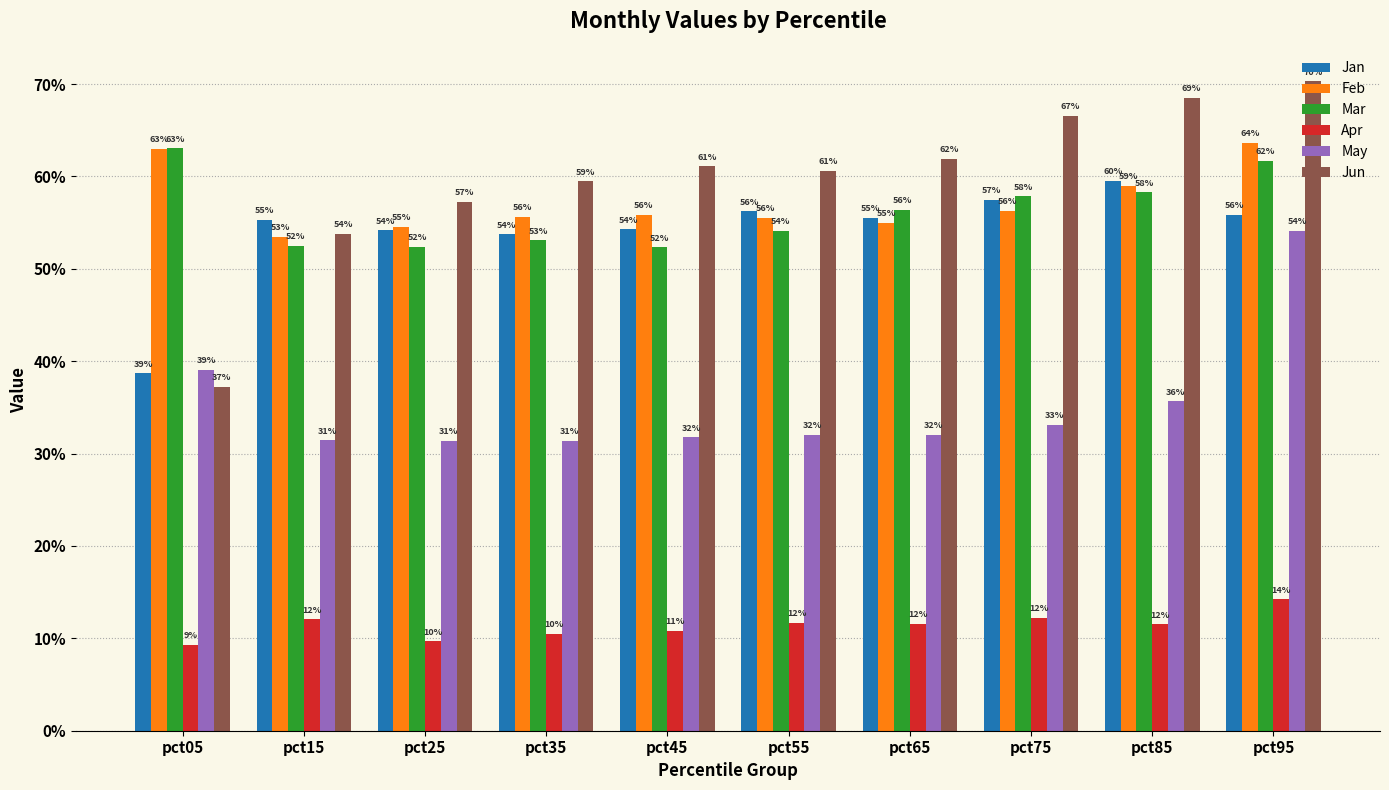

Is the value of Apr at pct65 greater than the value of Feb at pct85?

No